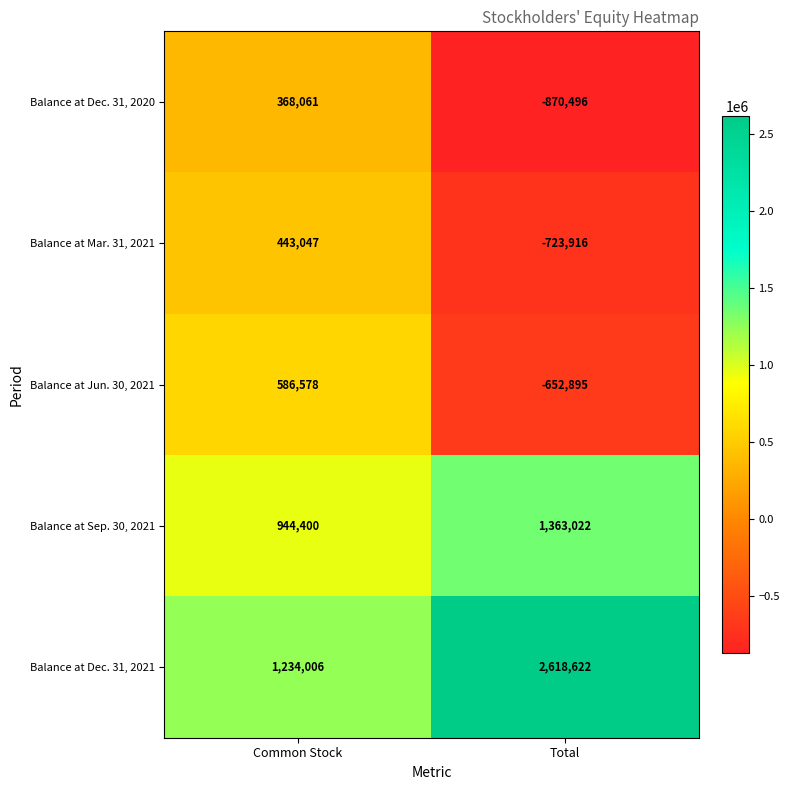

At which label is Balance at Jun. 30, 2021 closest to -33158?

Common Stock